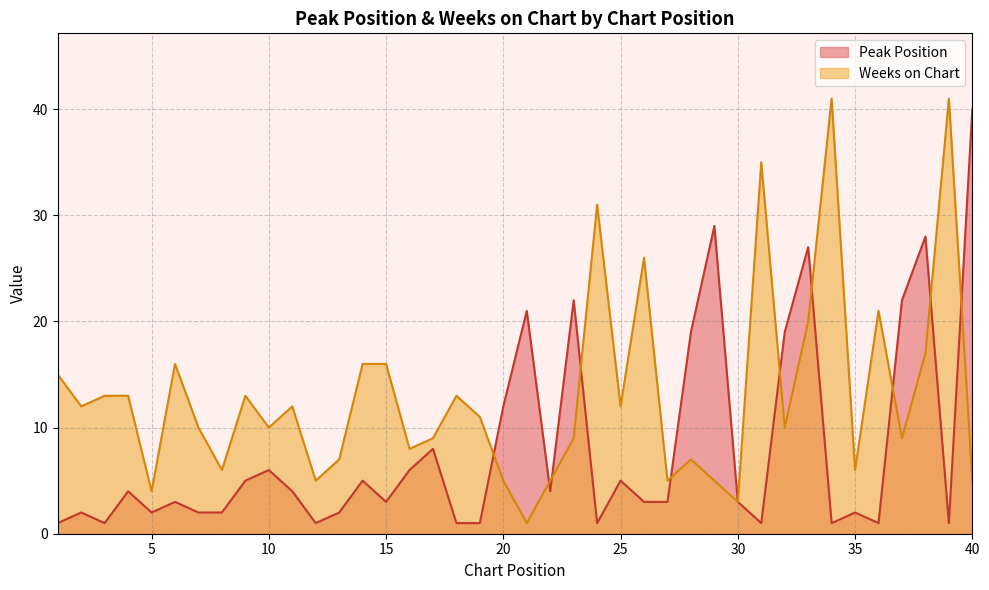

Reading left to right, extract all data points from this chart.

Peak Position: 1	2	1	4	2	3	2	2	5	6	4	1	2	5	3	6	8	1	1	12	21	4	22	1	5	3	3	19	29	3	1	19	27	1	2	1	22	28	1	40
Weeks on Chart: 15	12	13	13	4	16	10	6	13	10	12	5	7	16	16	8	9	13	11	5	1	5	9	31	12	26	5	7	5	3	35	10	20	41	6	21	9	17	41	5